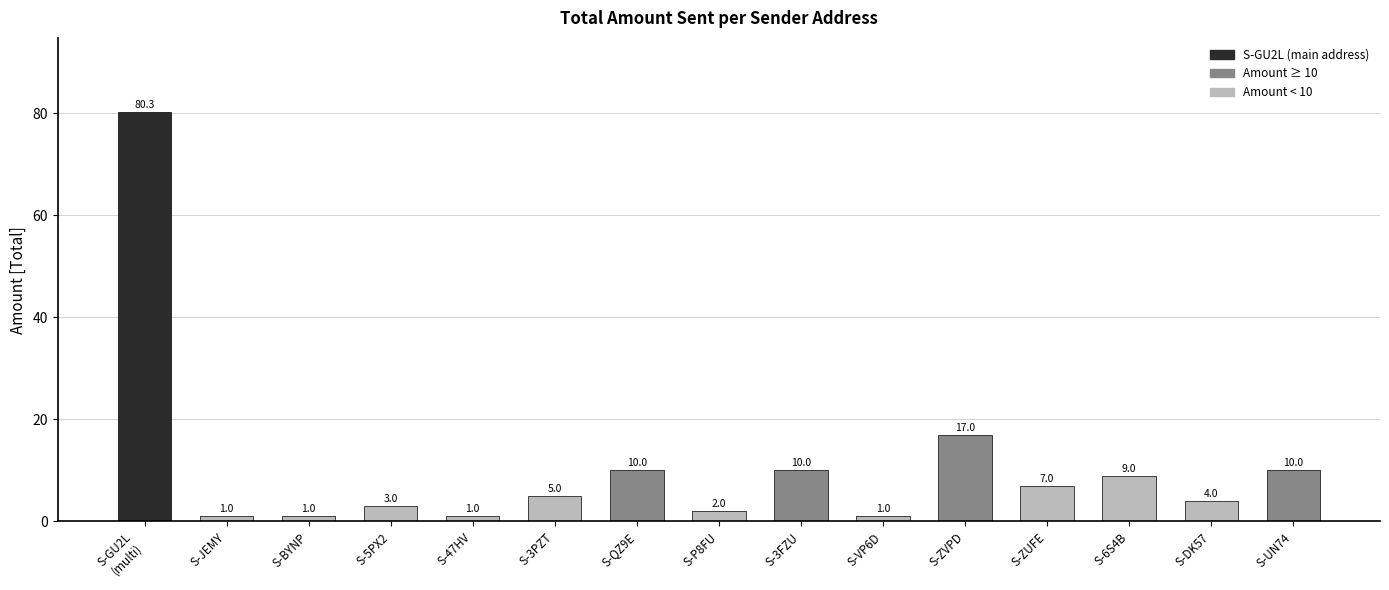

What is the label of the 2nd bar from the left?

S-JEMY